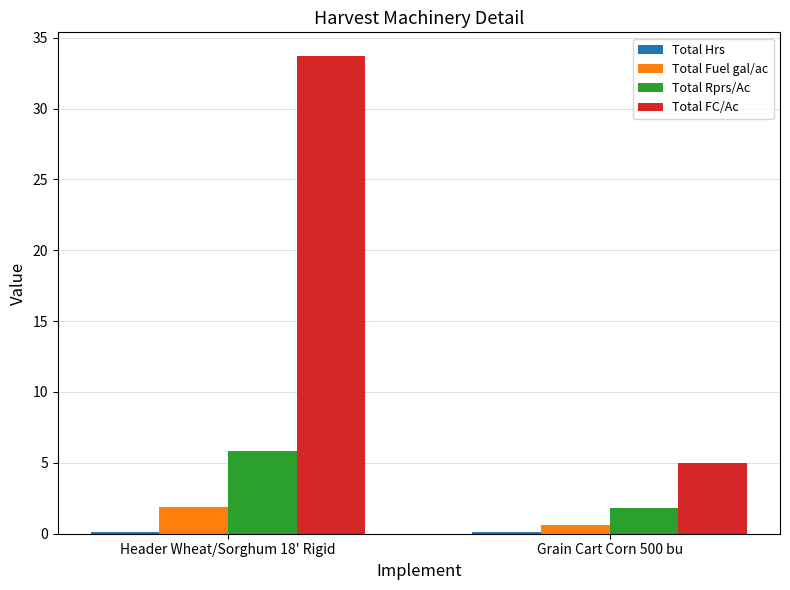

What is the sum of the Total Fuel gal/ac values at Header Wheat/Sorghum 18' Rigid and Grain Cart Corn 500 bu?

2.5